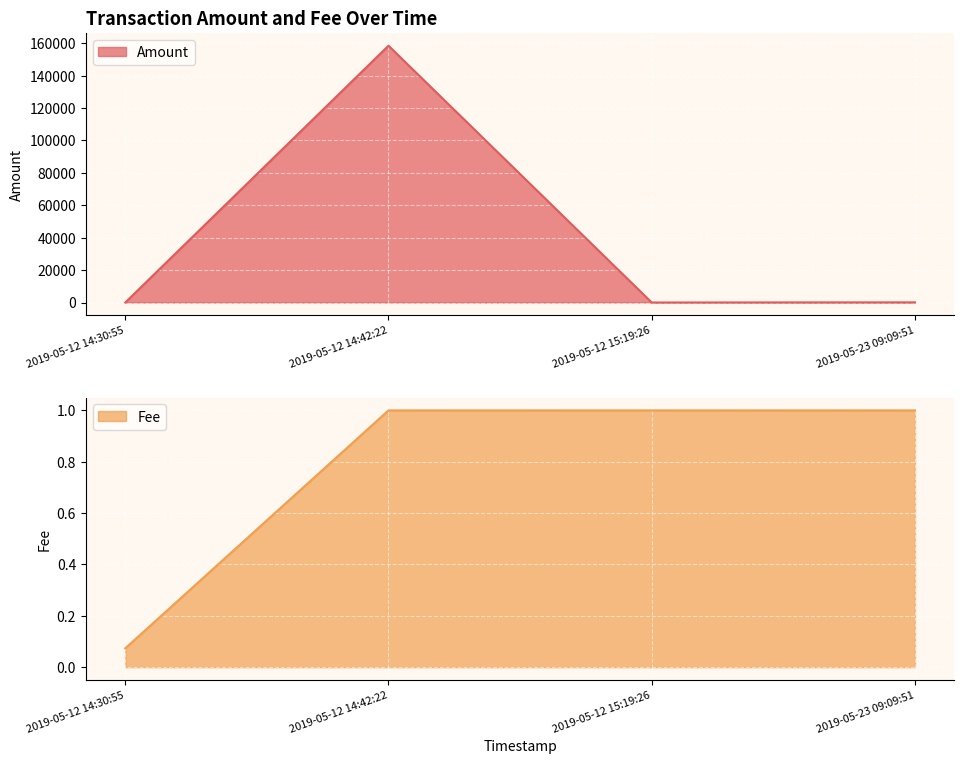

What is the sum of the Amount values at 2019-05-23 09:09:51 and 2019-05-12 14:42:22?

158502.2